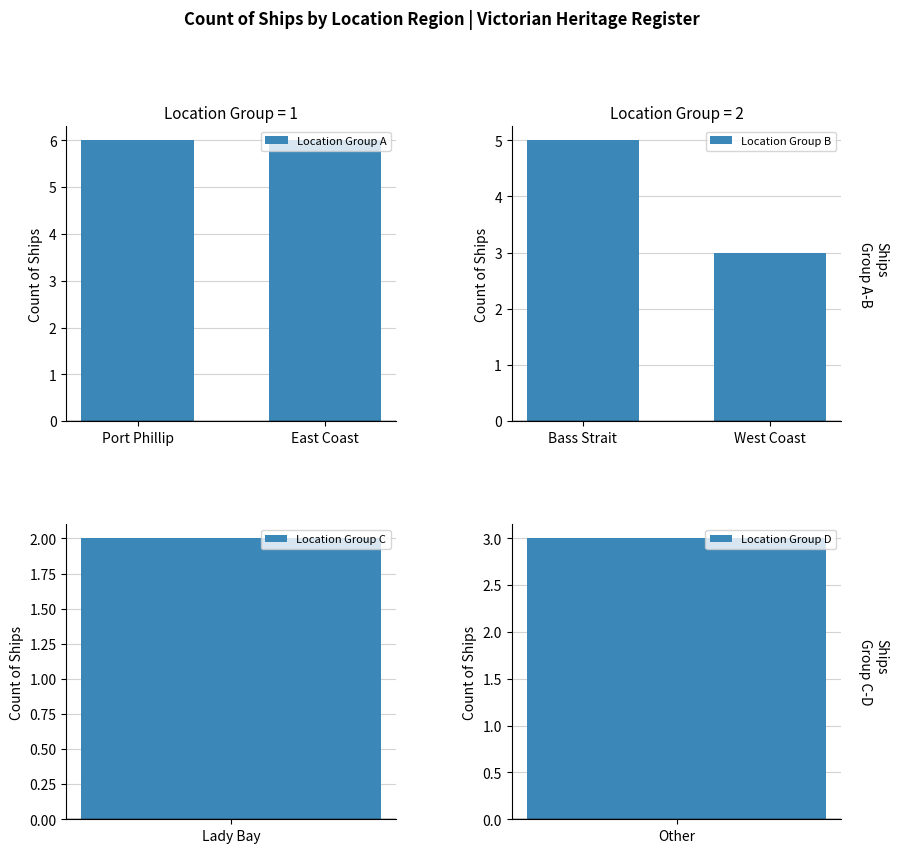

The value of Location Group B at Bass Strait is 3. True or false?

False